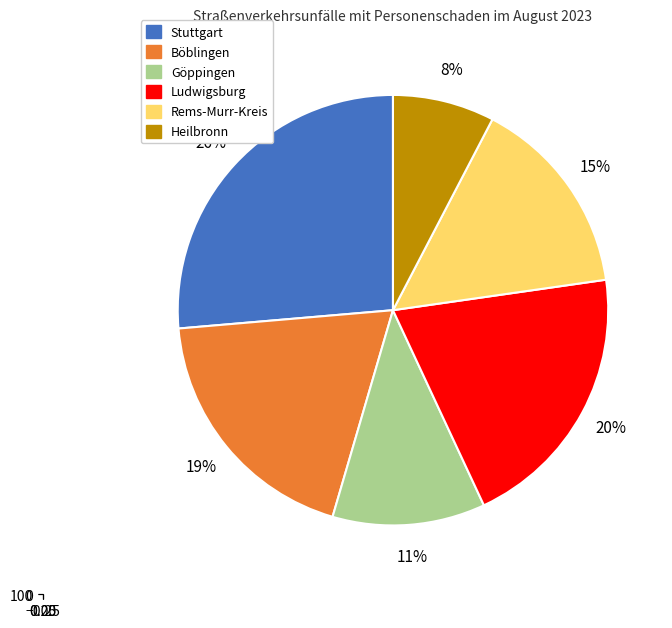

Is there any slice that represents more than half of the pie?

No